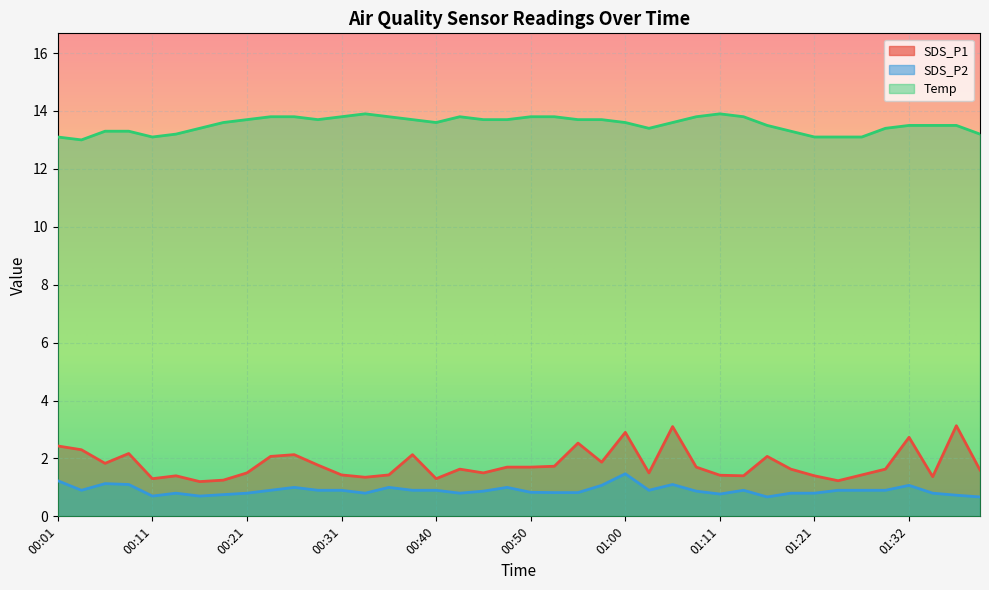

The Temp series shows 23.4 at 00:38. True or false?

False